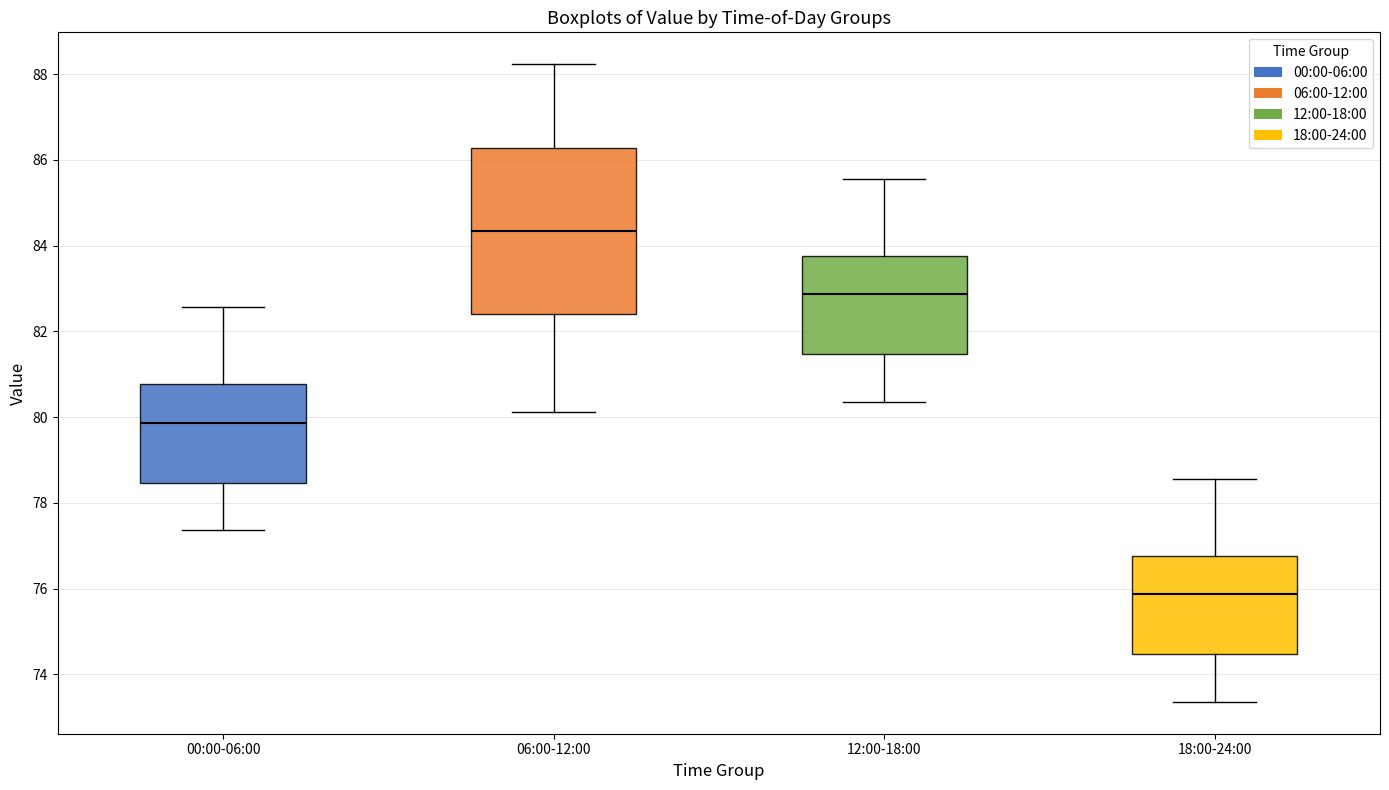

Which box has the lowest median line?

18:00-24:00